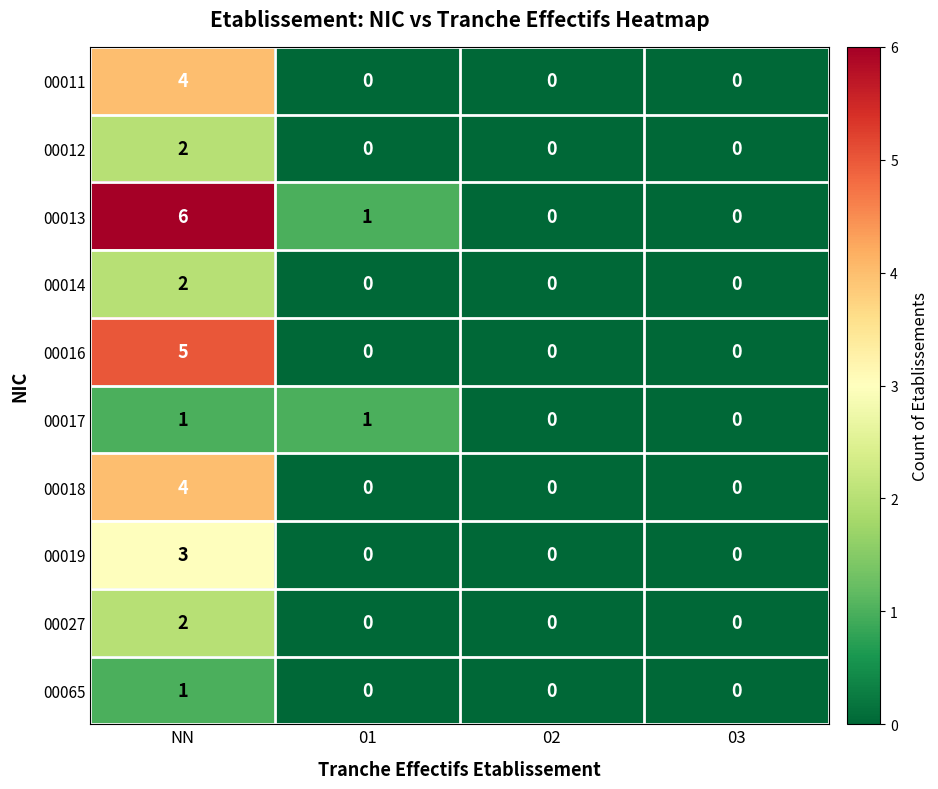

What is the sum of all 00011 values?

4